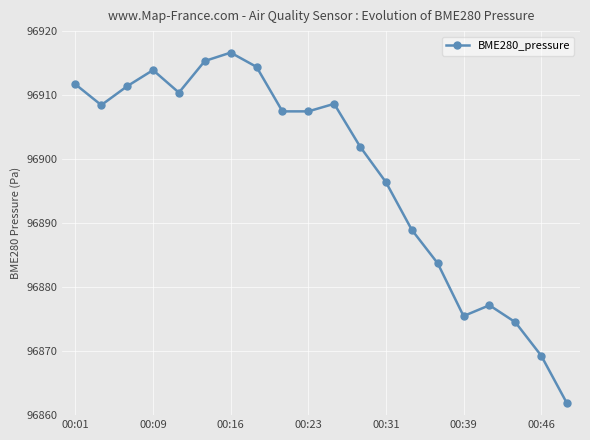

What is the value of the 8th point from the left?

96914.4